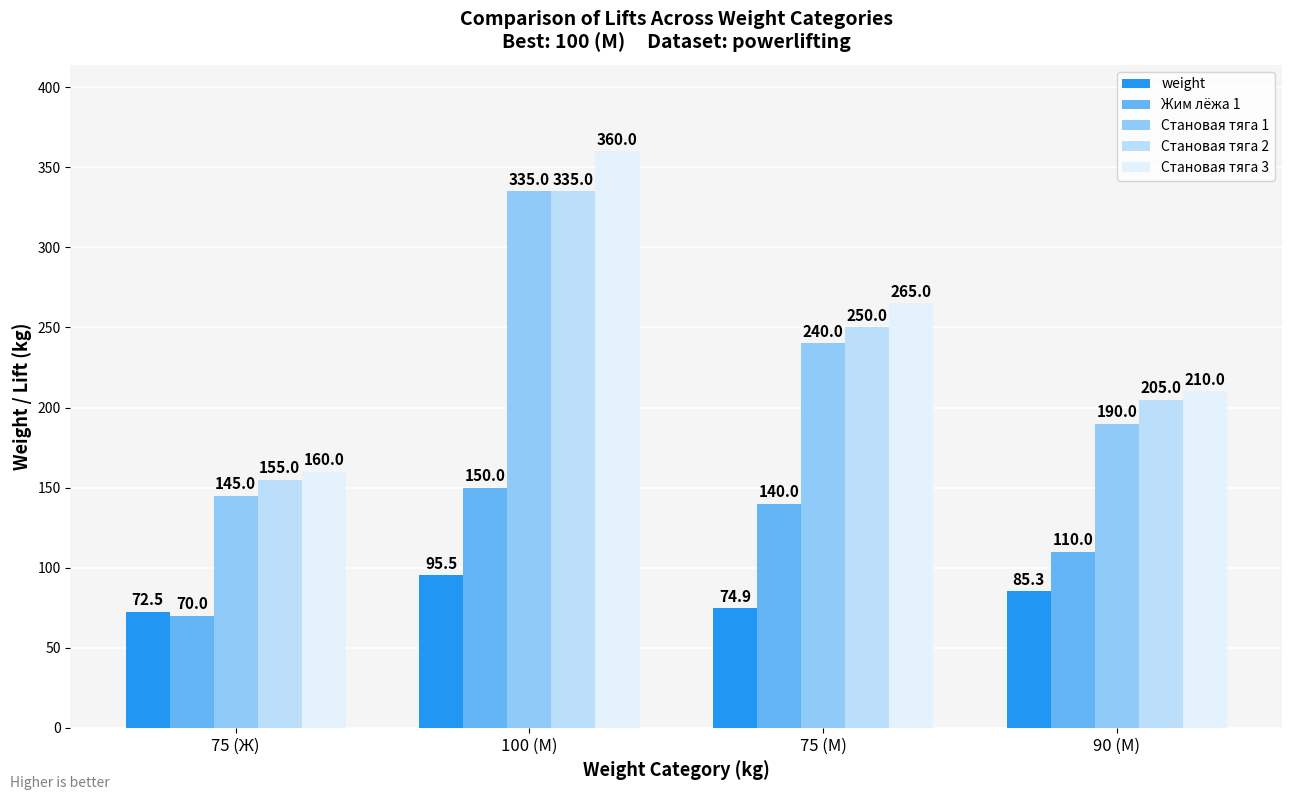

Are the bars horizontal?

No